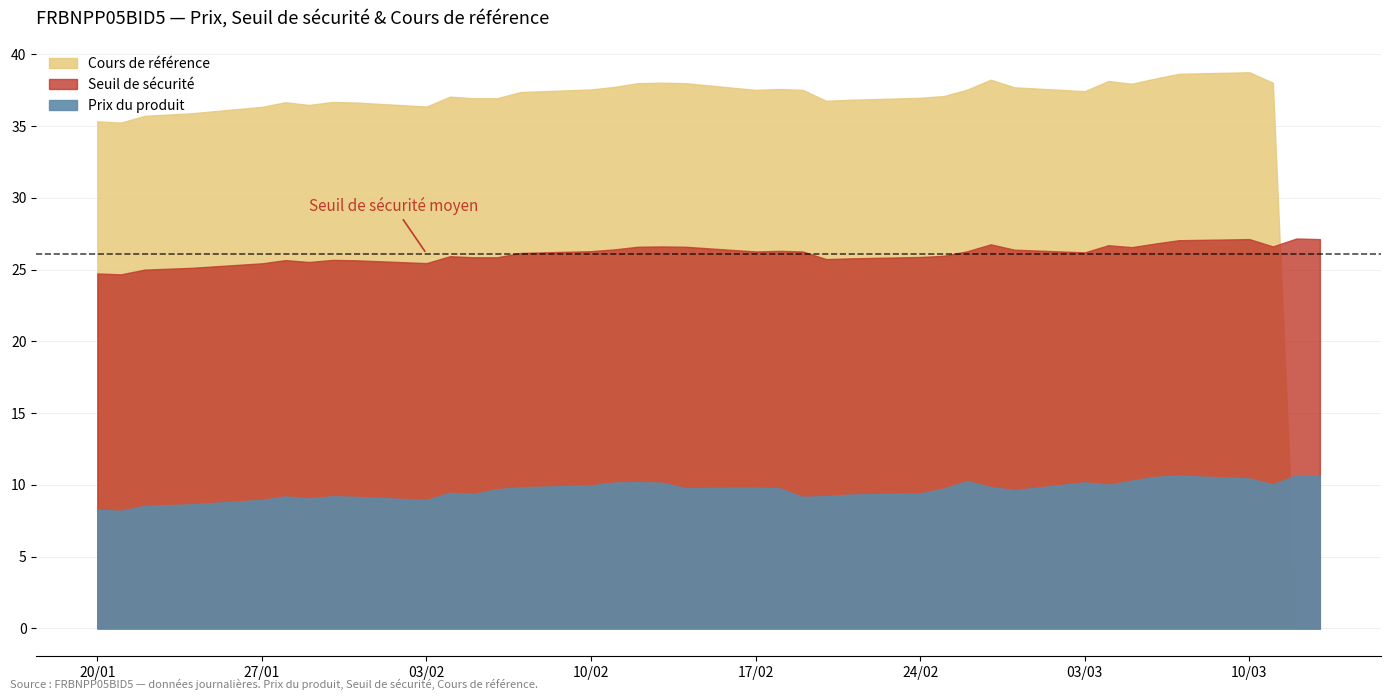

At how many categories does at least one series exceed 30?

36